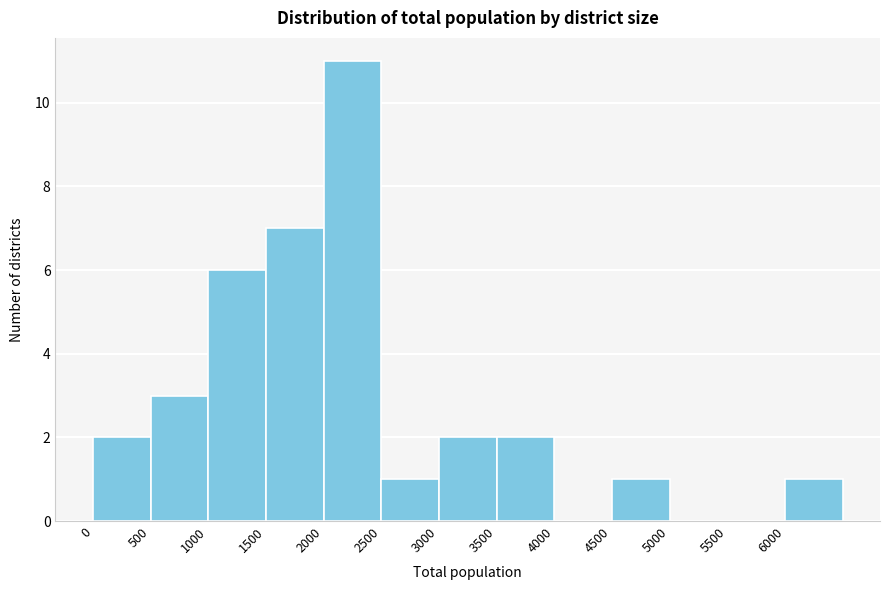

Reading left to right, transcribe this chart: for each bar, give the range it covers on the x-axis and its height. The values are not printed on the chart, so give them approximately, as read against the axis.

0 to 500: 2
500 to 1000: 3
1000 to 1500: 6
1500 to 2000: 7
2000 to 2500: 11
2500 to 3000: 1
3000 to 3500: 2
3500 to 4000: 2
4000 to 4500: 0
4500 to 5000: 1
5000 to 5500: 0
5500 to 6000: 0
6000 to 6500: 1